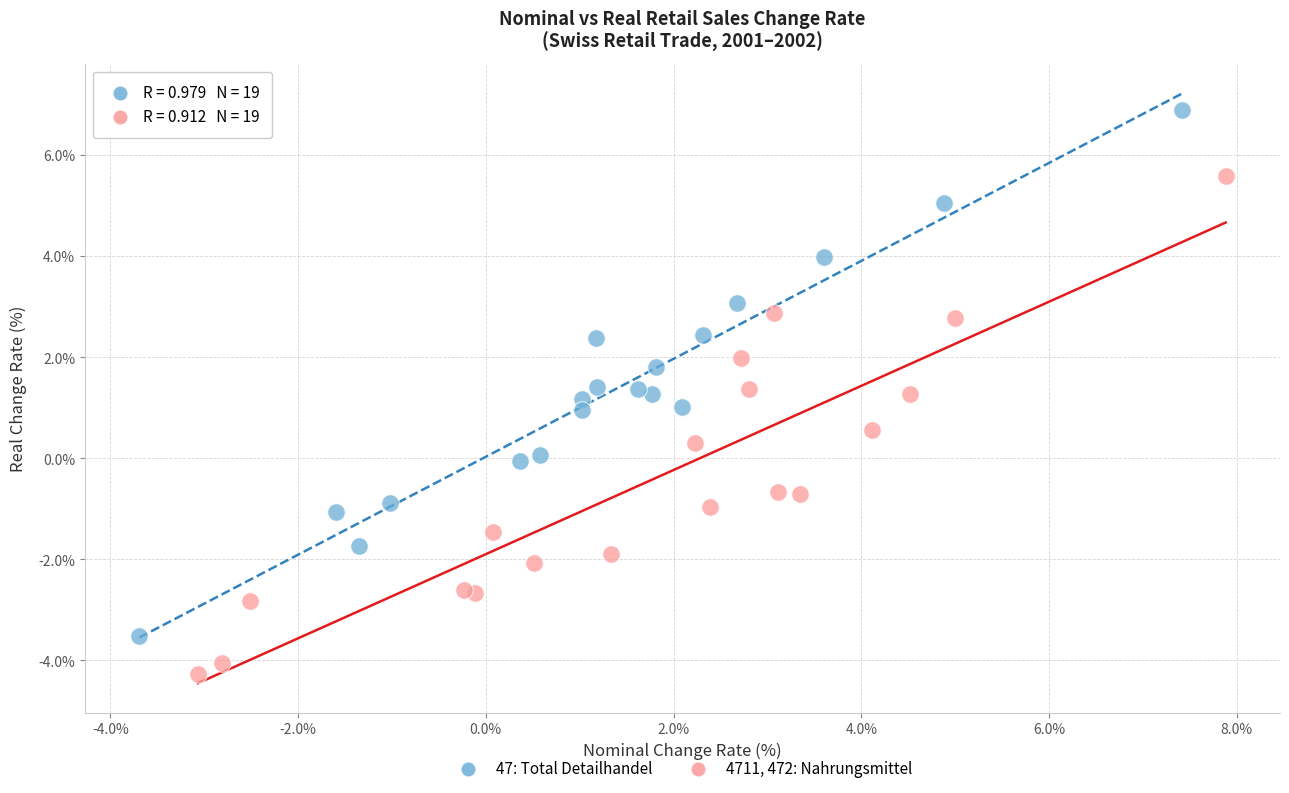

Which series contains the lowest Y value?

4711, 472: Nahrungsmittel